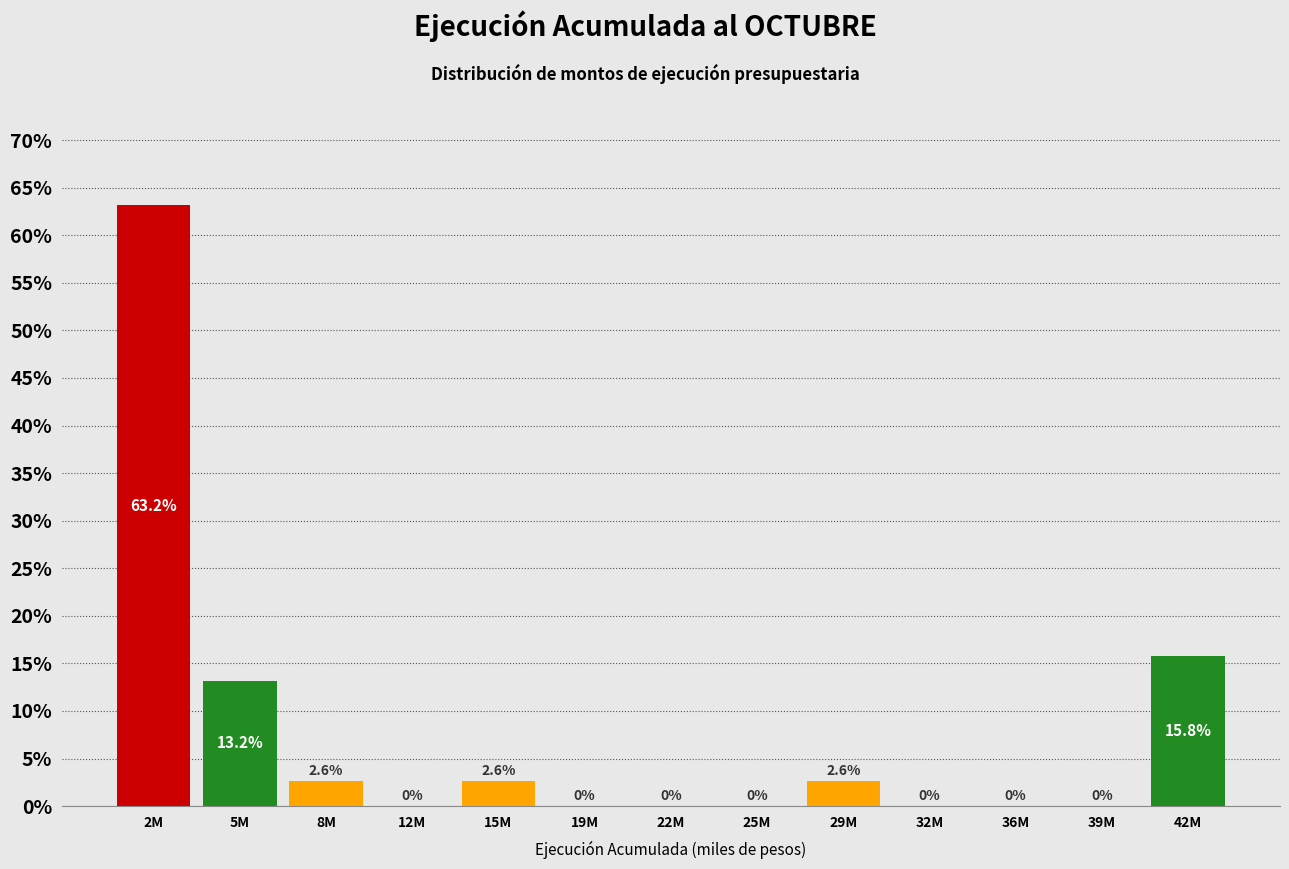

Reading left to right, what are all the values shown in this chart?

2M=63.2	5M=13.2	8M=2.6	12M=0.0	15M=2.6	19M=0.0	22M=0.0	25M=0.0	29M=2.6	32M=0.0	36M=0.0	39M=0.0	42M=15.8